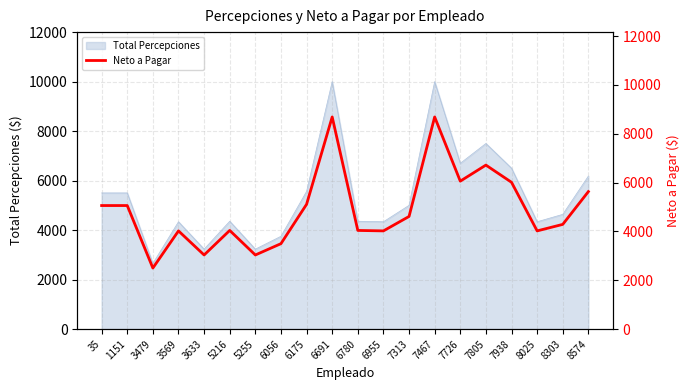

How many categories are shown in the chart?

20